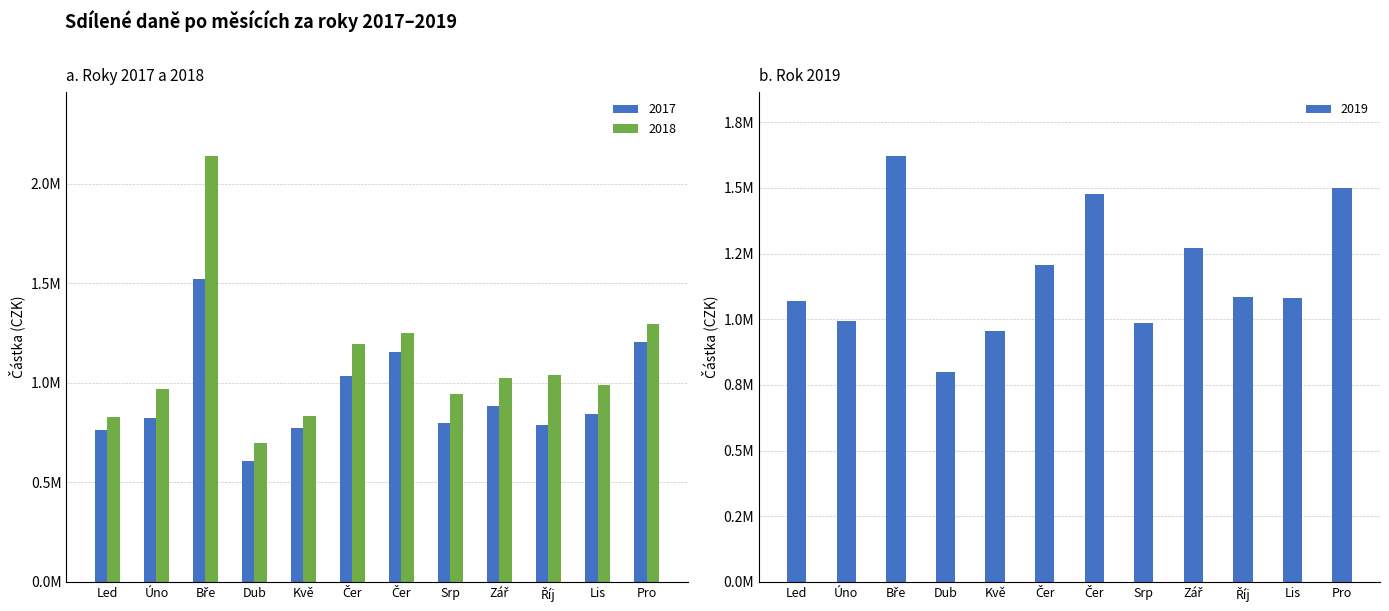

List the series in order of their peak value, lowest first.

2017, 2019, 2018